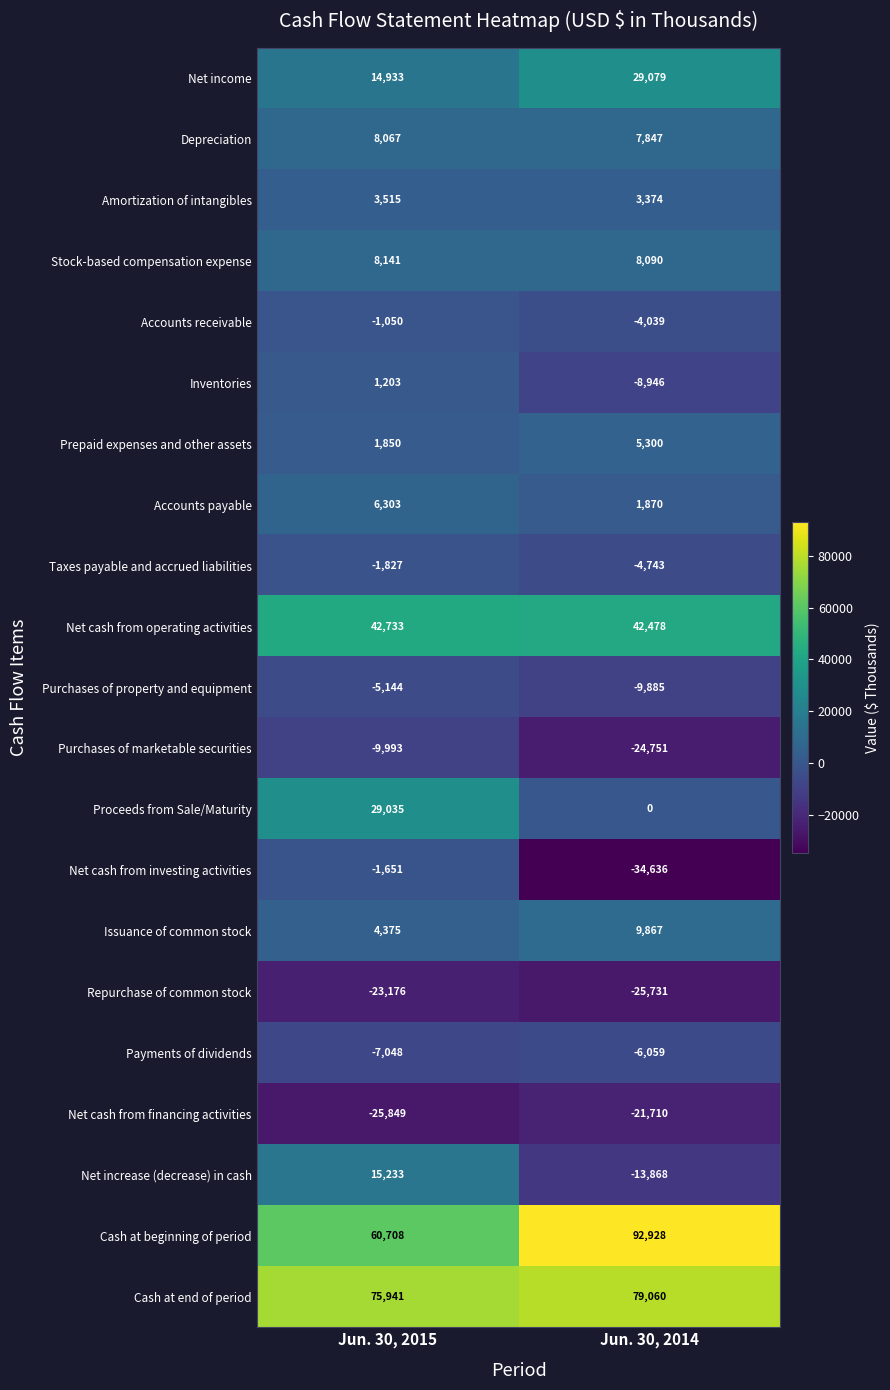

What is the spread (max minus min) of values at Jun. 30, 2015?

101790